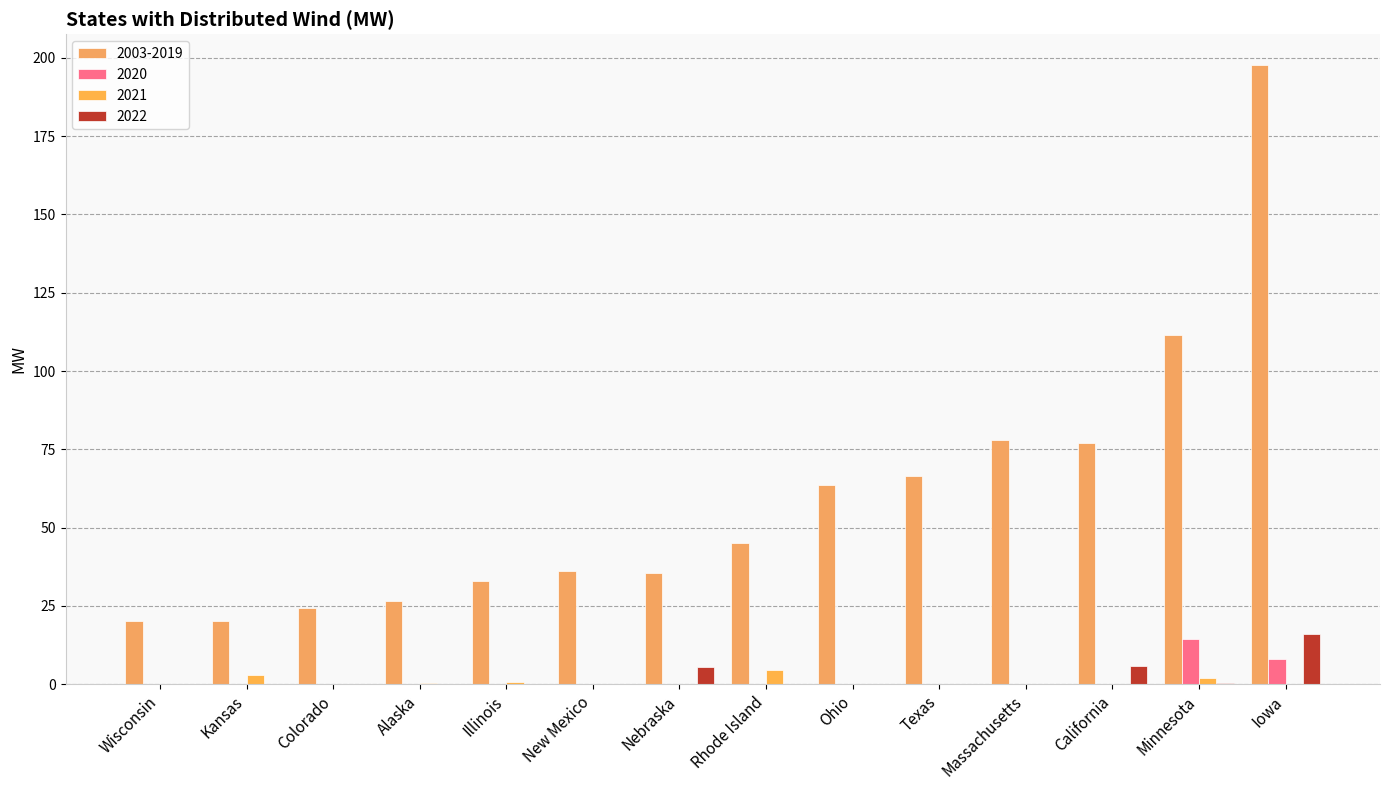

What are all the series names shown in the legend?

2003-2019, 2020, 2021, 2022